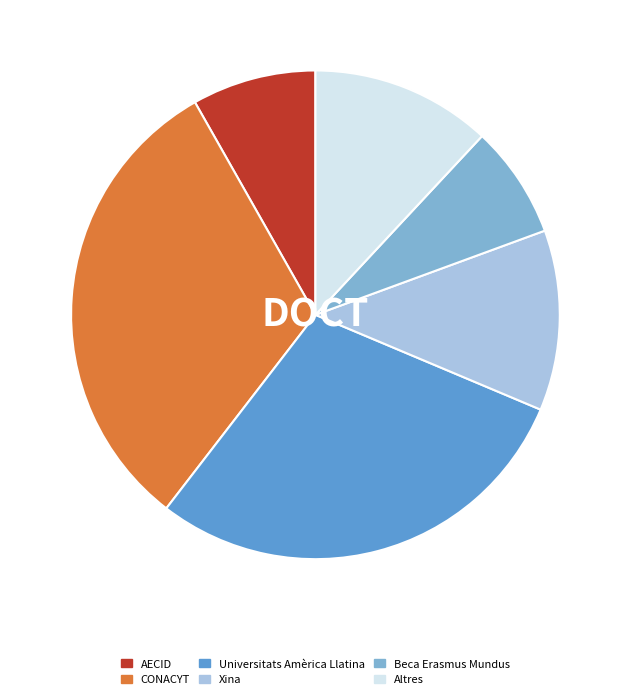

Do Universitats Amèrica Llatina and Beca Erasmus Mundus together represent more than half of the pie?

No